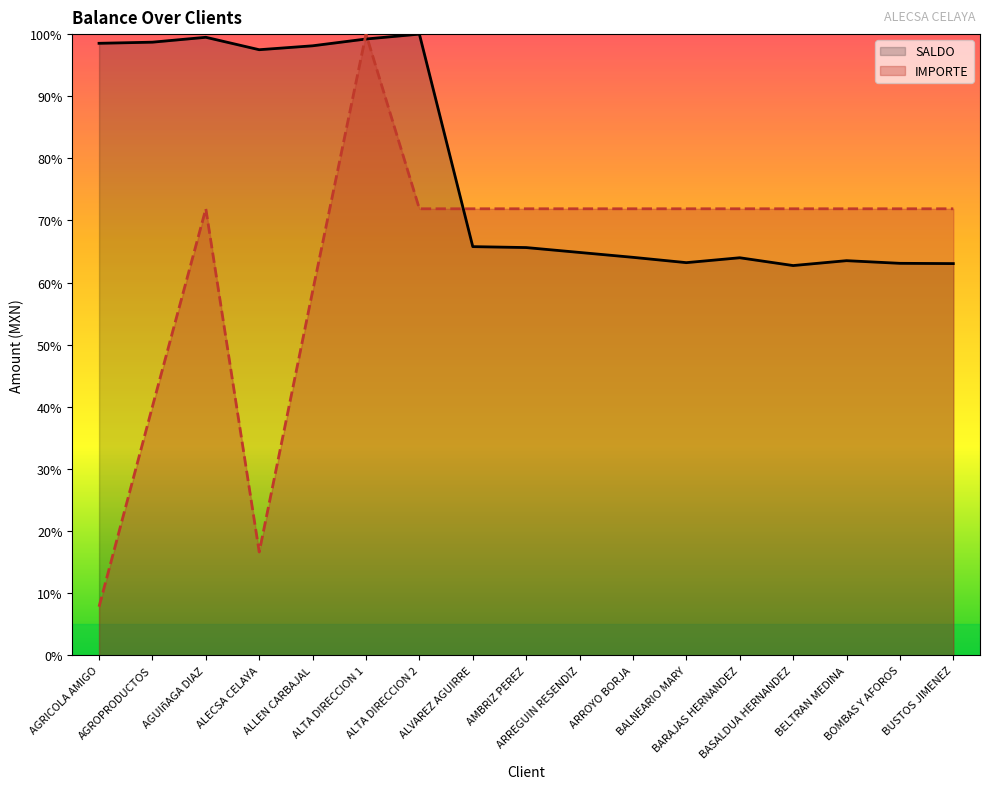

How many lines are shown in the chart?

2